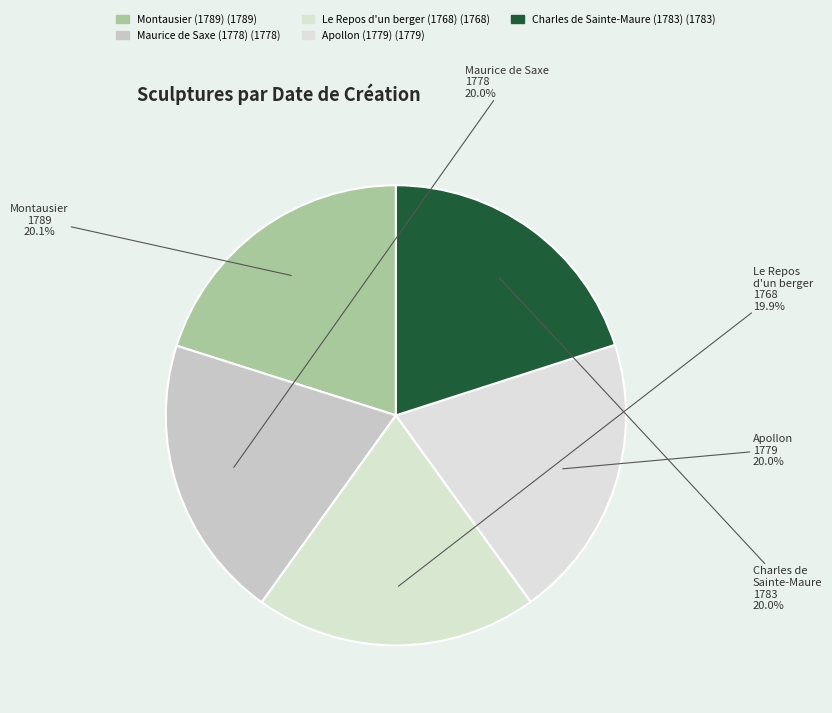

How many segments does this pie chart have?

5